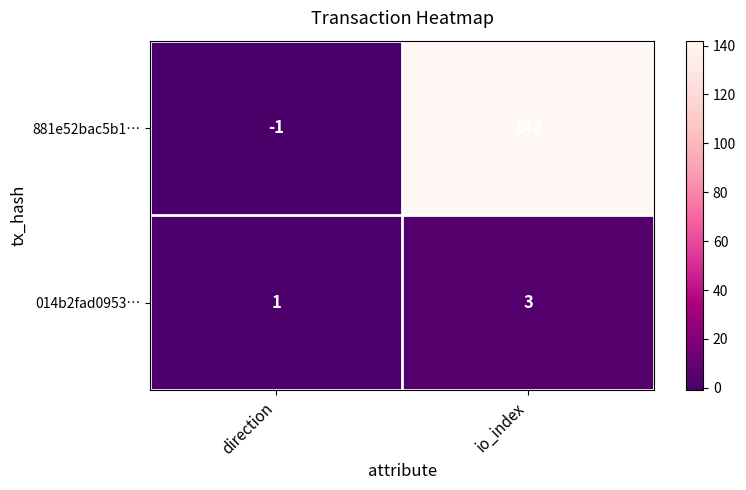

List the series in order of their peak value, highest first.

881e52bac5b1…, 014b2fad0953…